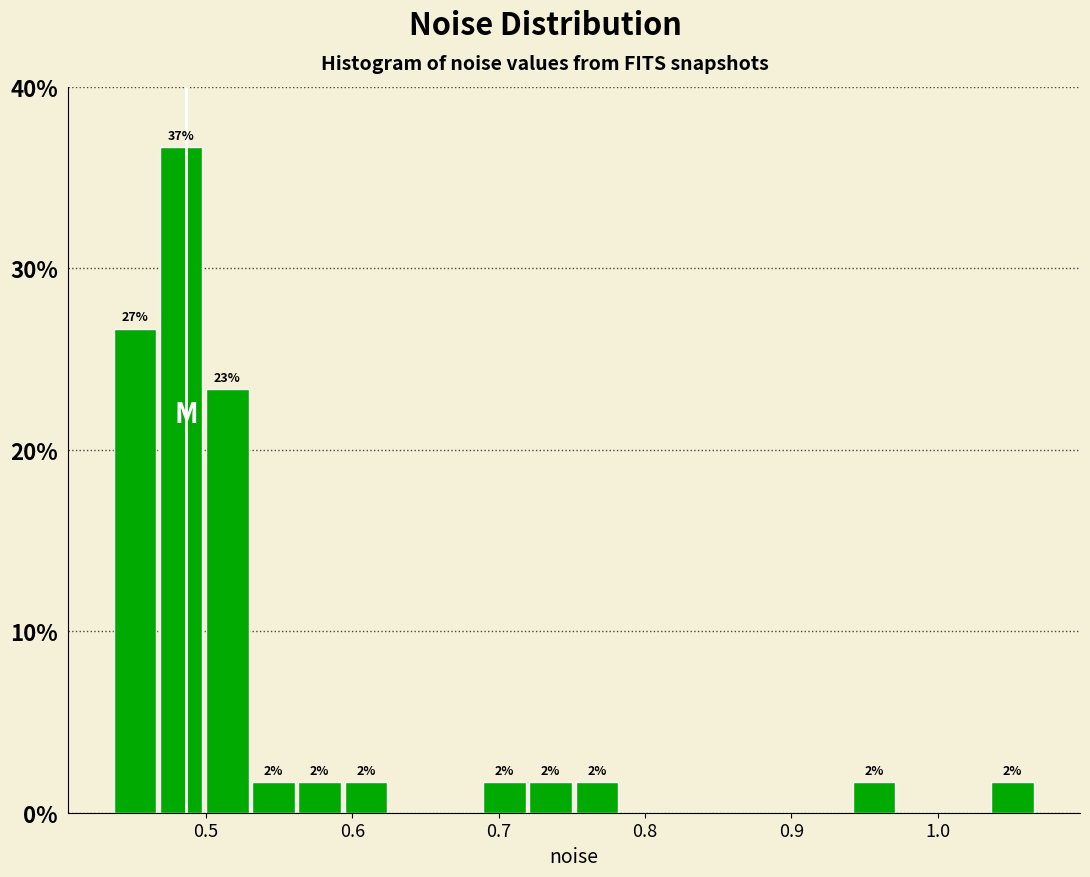

Around what value on the x-axis is the tallest bar? Give the approximate position of its centre, as read against the axis.

0.48